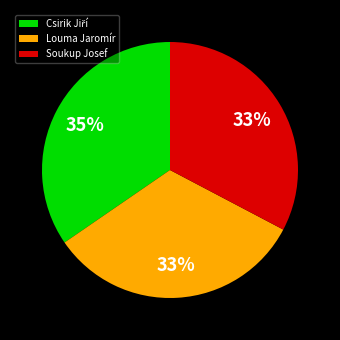

Is it true that Soukup Josef is 33% of the pie?

True